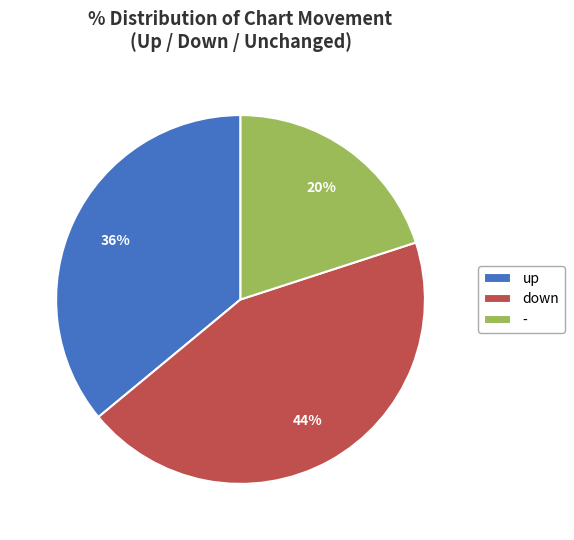

The up slice represents 45% of the pie. True or false?

False